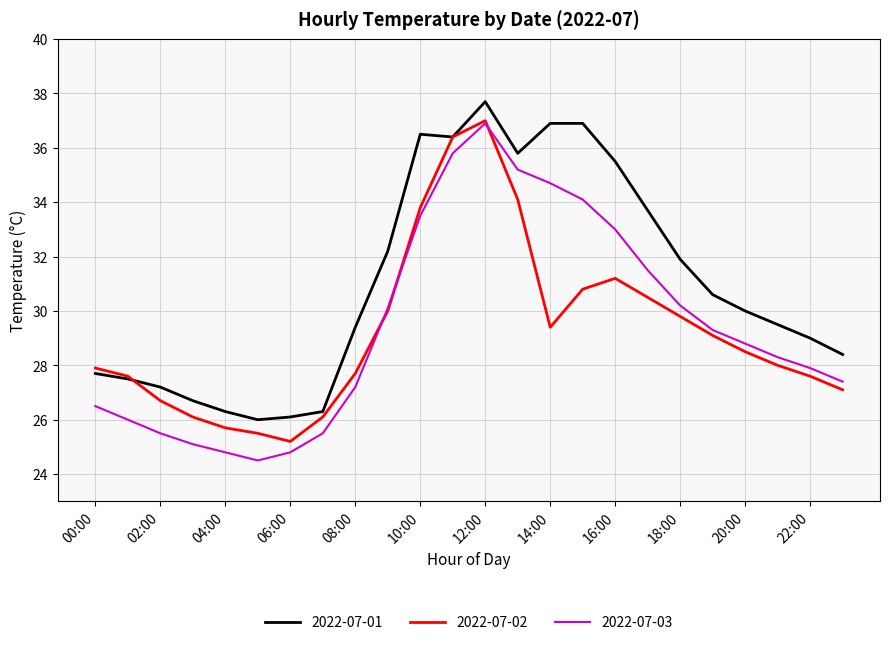

Which series has the largest range (max minus min)?

2022-07-03